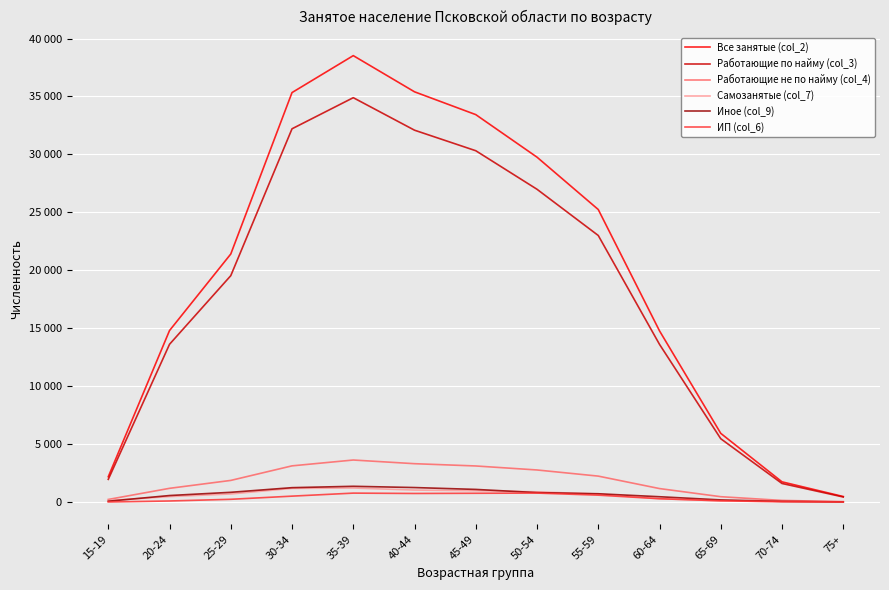

Reading left to right, extract all data points from this chart.

Все занятые (col_2): 15-19=2187	20-24=14801	25-29=21406	30-34=35337	35-39=38525	40-44=35403	45-49=33435	50-54=29763	55-59=25245	60-64=14775	65-69=5930	70-74=1746	75+=478
Работающие по найму (col_3): 15-19=1960	20-24=13615	25-29=19537	30-34=32212	35-39=34896	40-44=32091	45-49=30319	50-54=26993	55-59=23005	60-64=13610	65-69=5466	70-74=1605	75+=439
Работающие не по найму (col_4): 15-19=227	20-24=1186	25-29=1869	30-34=3125	35-39=3629	40-44=3312	45-49=3116	50-54=2770	55-59=2240	60-64=1165	65-69=464	70-74=141	75+=39
Самозанятые (col_7): 15-19=130	20-24=474	25-29=700	30-34=1181	35-39=1214	40-44=1036	45-49=979	50-54=883	55-59=692	60-64=289	65-69=104	70-74=26	75+=6
Иное (col_9): 15-19=74	20-24=564	25-29=842	30-34=1243	35-39=1361	40-44=1253	45-49=1092	50-54=817	55-59=717	60-64=460	65-69=187	70-74=58	75+=16
ИП (col_6): 15-19=8	20-24=94	25-29=239	30-34=512	35-39=773	40-44=742	45-49=759	50-54=776	55-59=597	60-64=290	65-69=109	70-74=40	75+=10